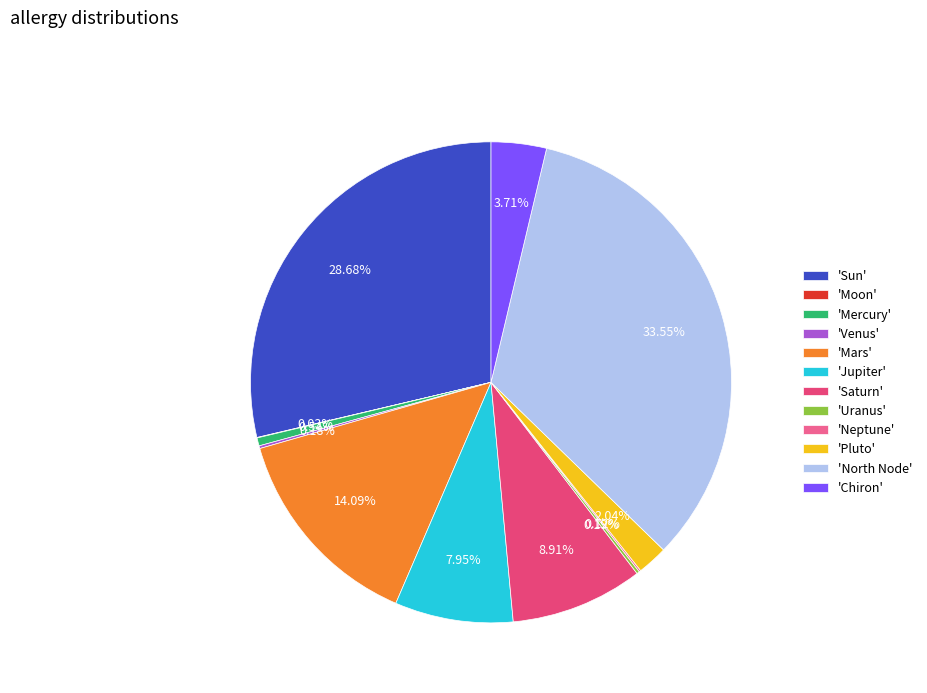

To the nearest percent, what is the average slice percentage?

8%